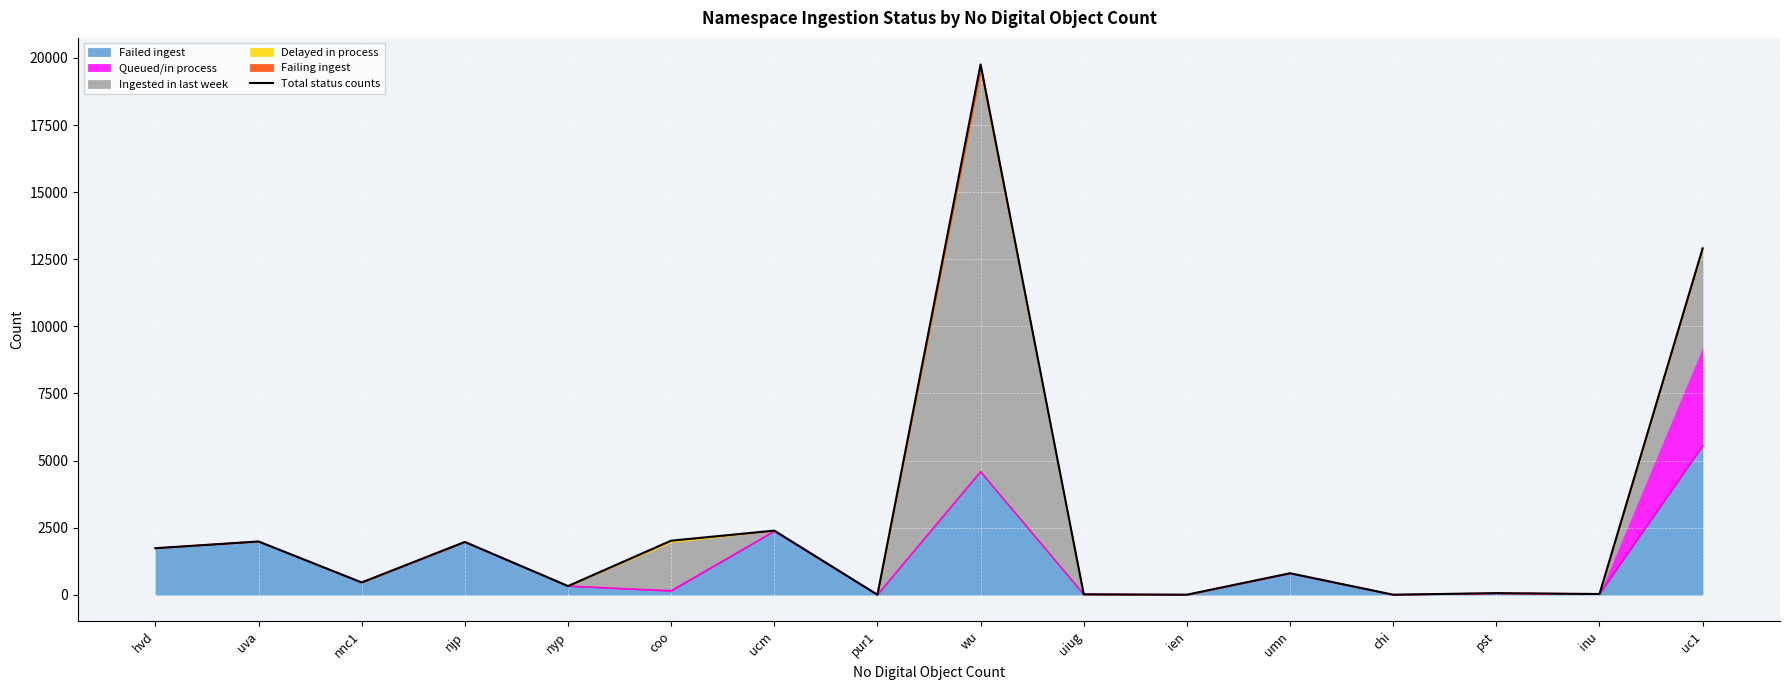

What is the value of the 9th point from the left?

19759